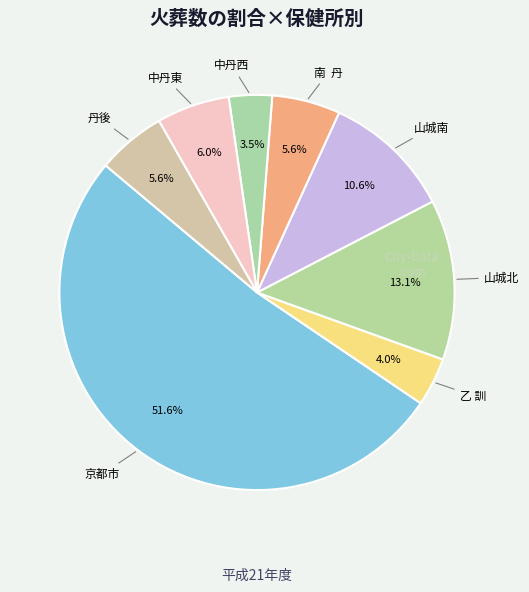

How many slices are in this pie chart?

8